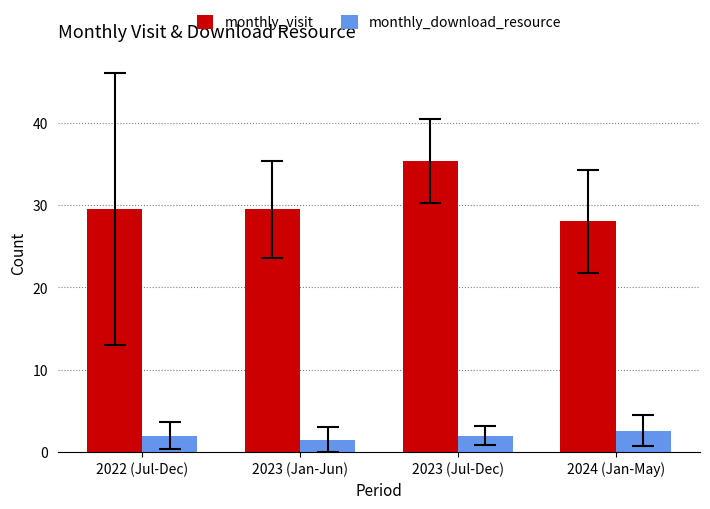

What is the difference between the highest and lowest values at 2023 (Jul-Dec)?

33.3